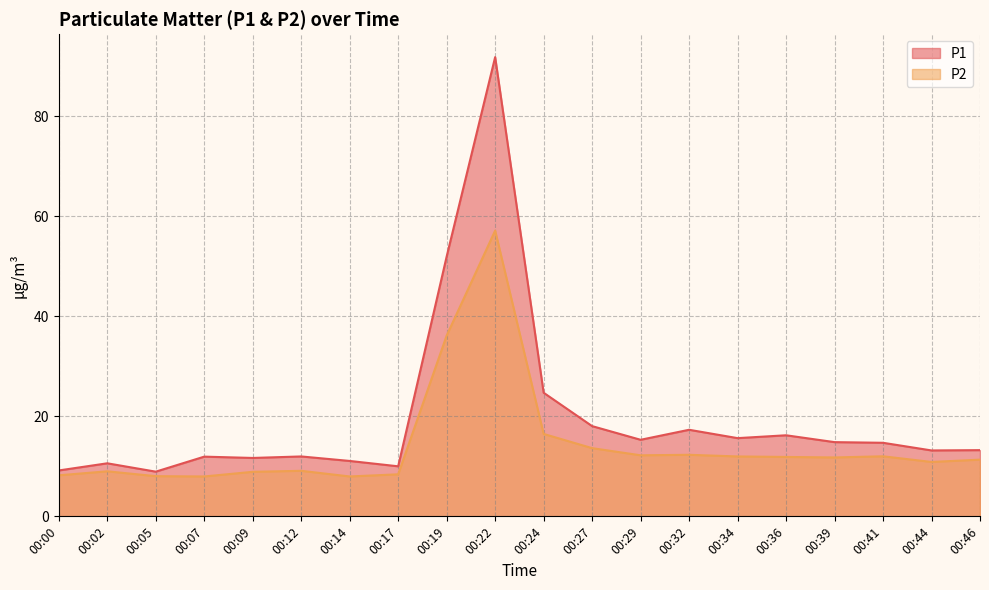

Rank the series by their average value, from lowest to highest.

P2, P1